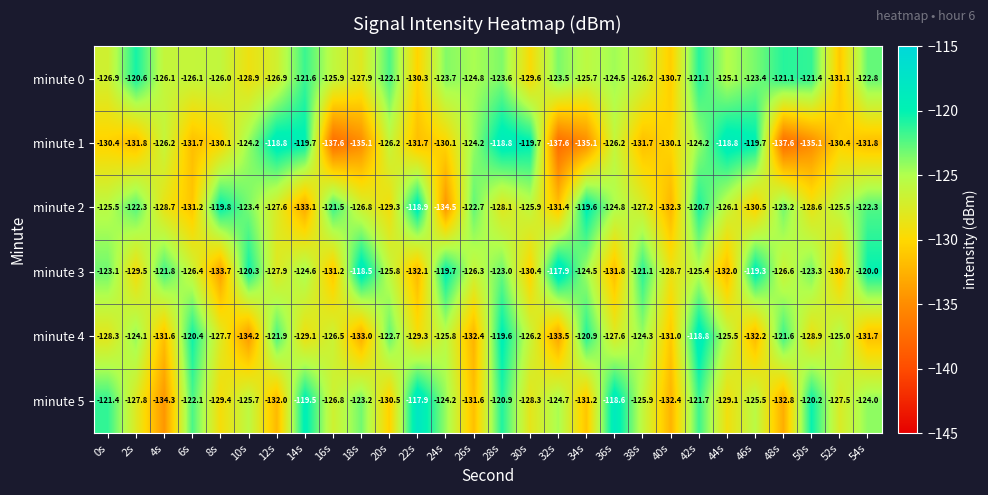

What is the greatest value displayed?

-117.9